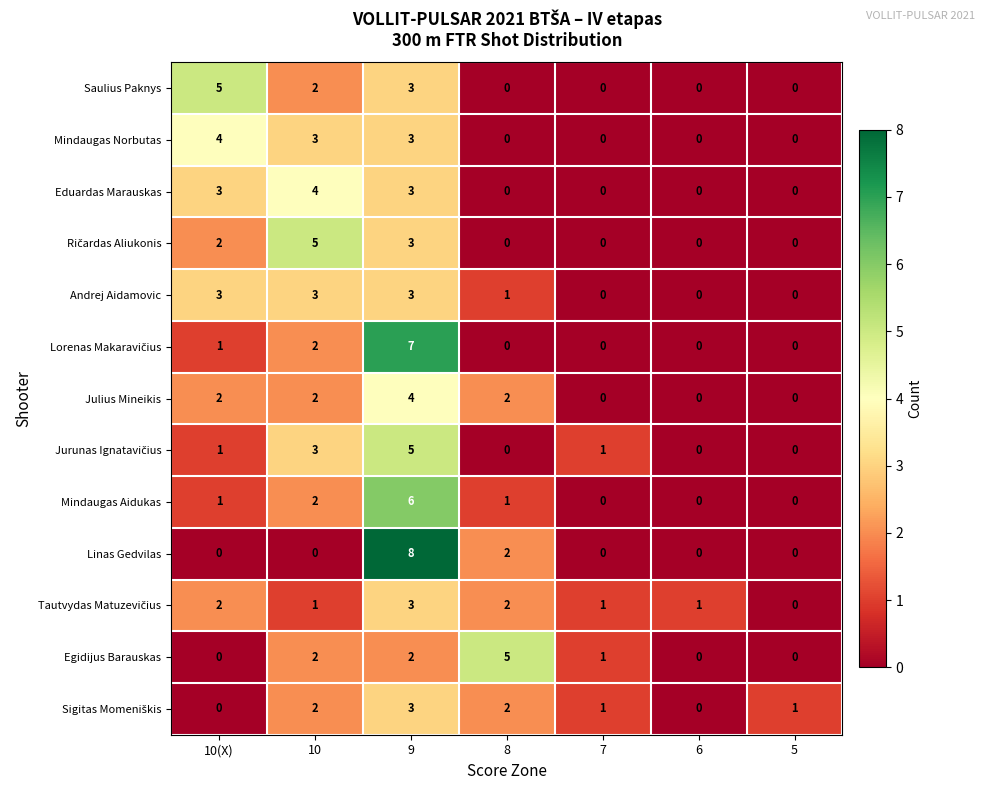

At which label is Mindaugas Aidukas closest to 3?

10